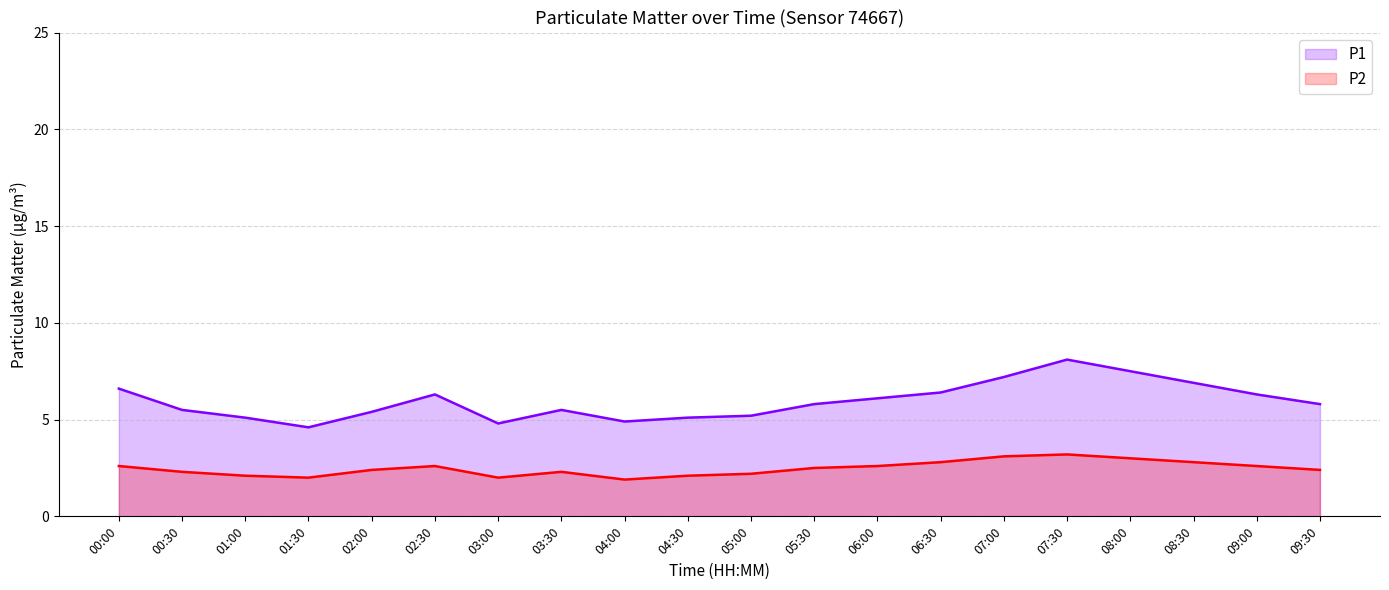

Rank the series by their maximum value, from lowest to highest.

P2, P1